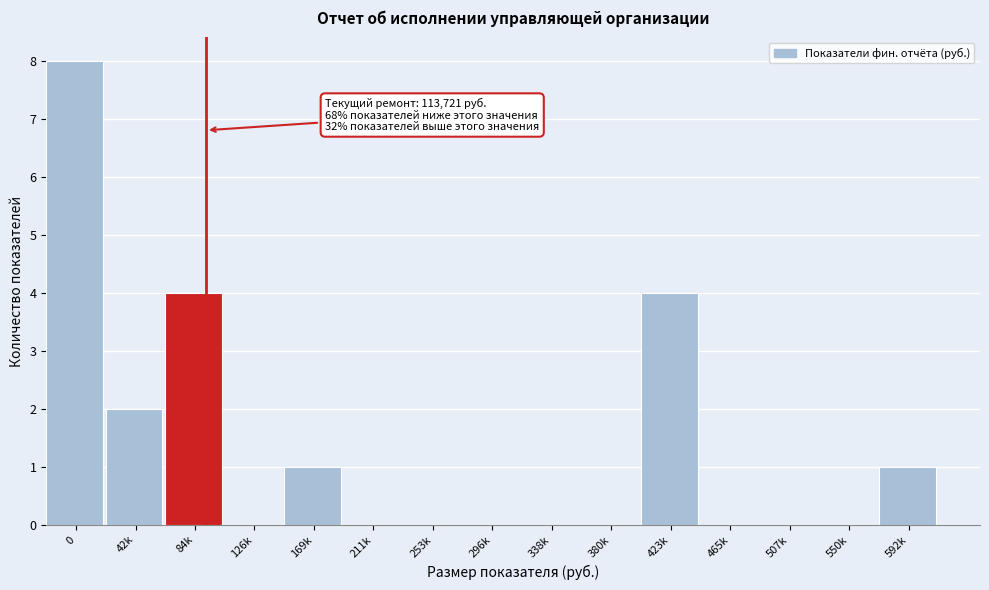

Reading right to left, extract all data points from this chart.

592k=1	550k=0	507k=0	465k=0	423k=4	380k=0	338k=0	296k=0	253k=0	211k=0	169k=1	126k=0	84k=4	42k=2	0=8